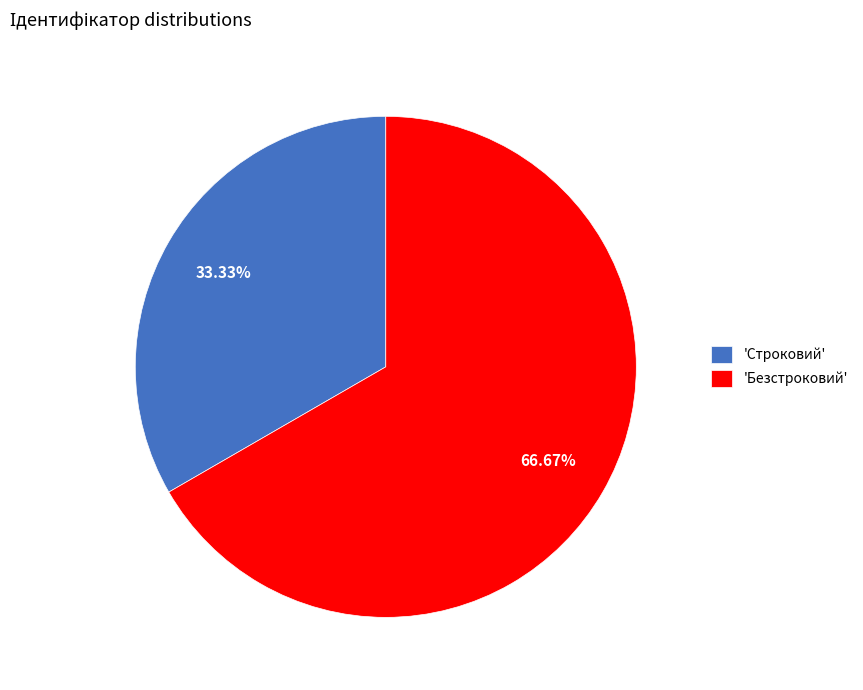

What is the majority slice?

'Безстроковий'